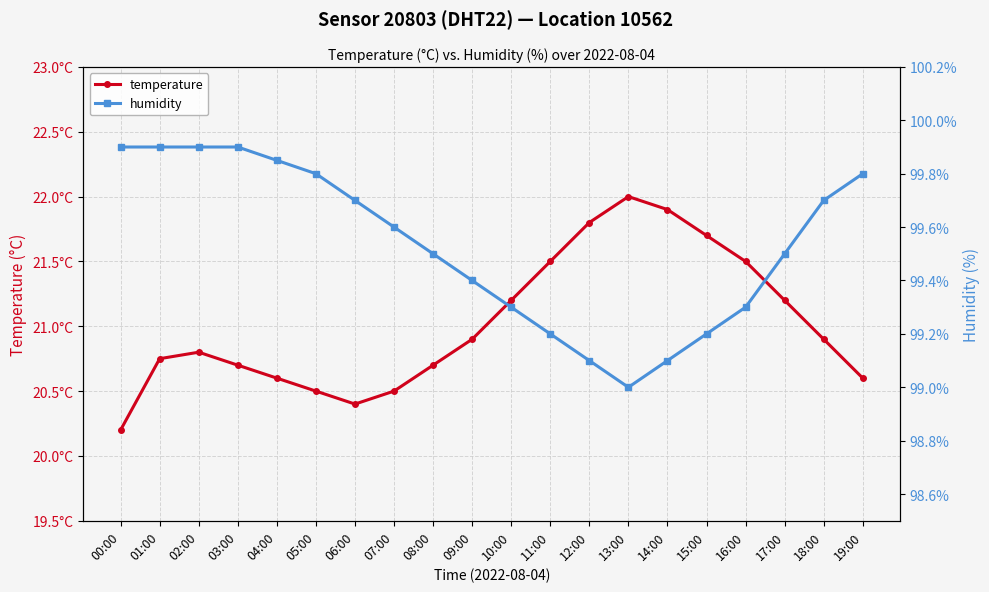

What is the lowest value of the humidity series?

99.0